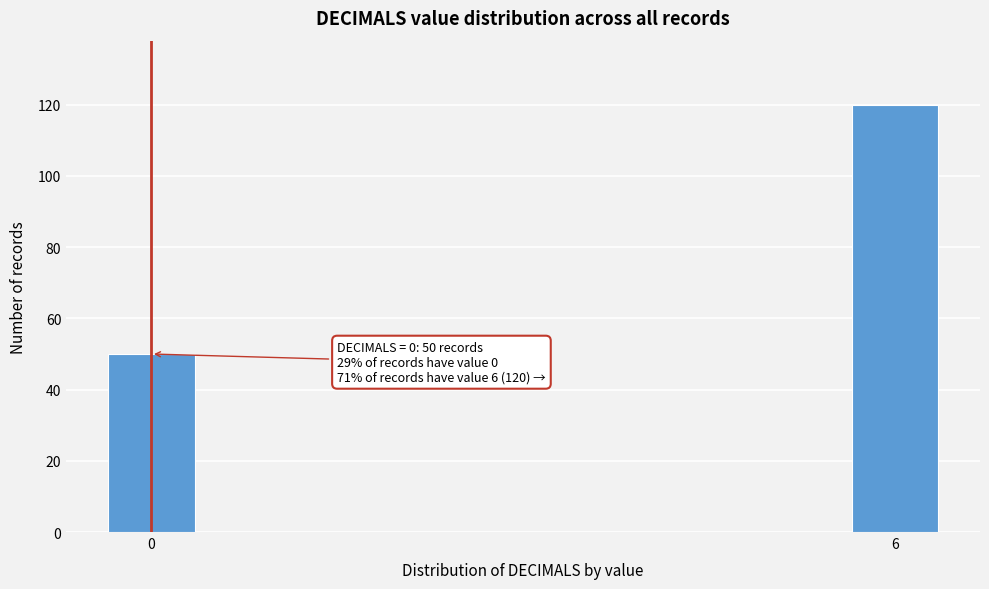

Reading right to left, extract all data points from this chart.

120	50